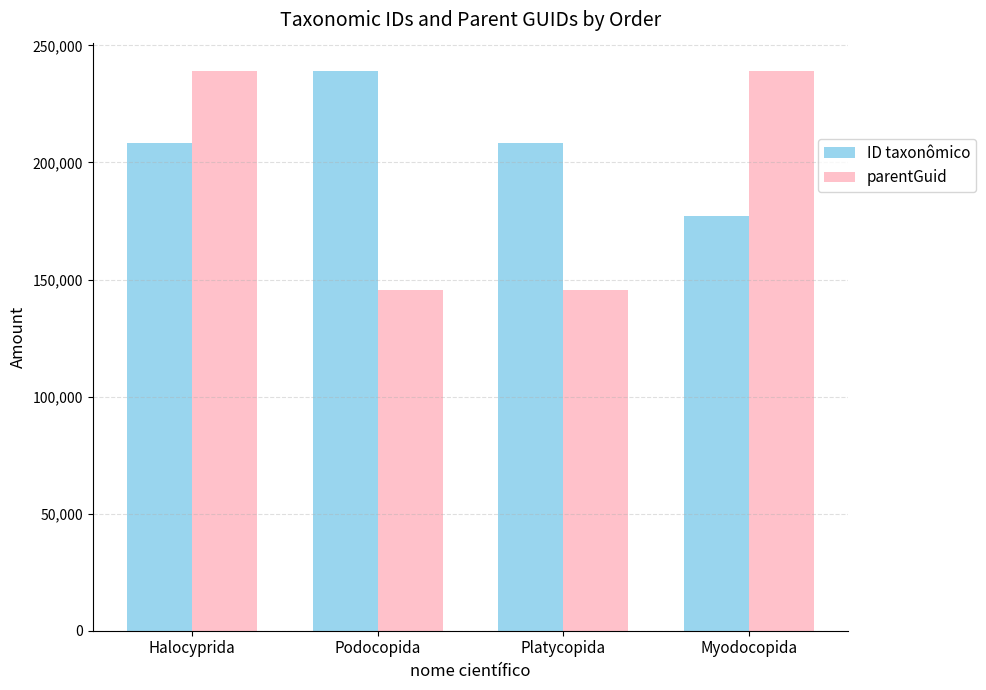

What is the difference between the ID taxonômico values at Myodocopida and Platycopida?

31397